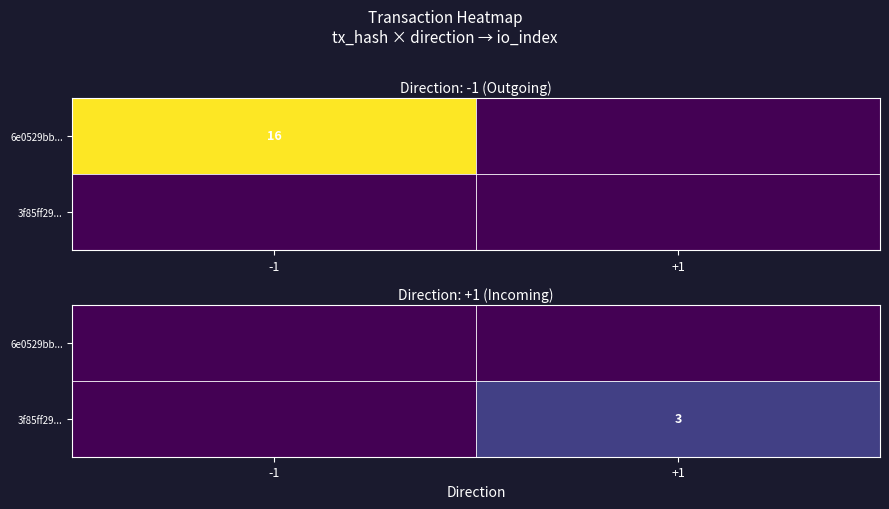

Between +1 and -1, which is larger?

+1